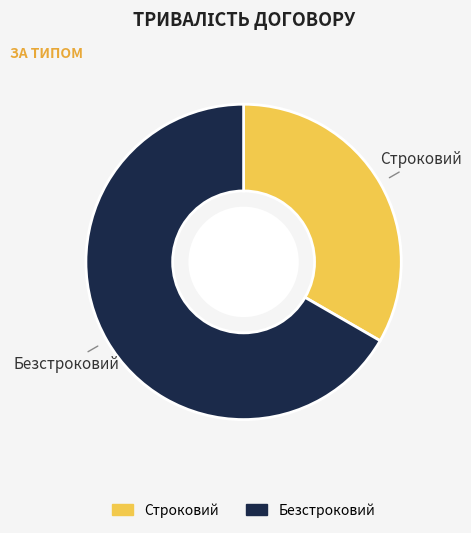

Approximately how many times larger is the value at Безстроковий compared to Строковий?

2.0